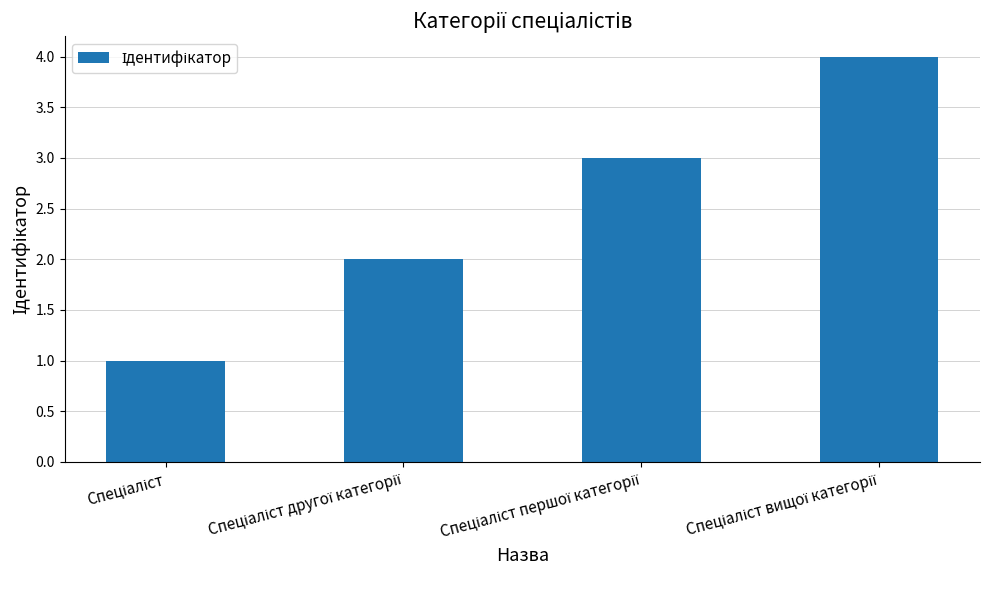

What is the maximum value shown in the chart?

4